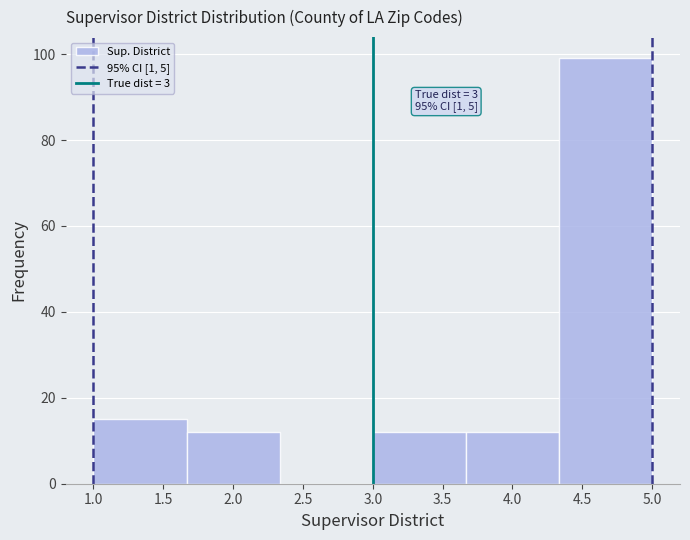

Which range on the x-axis has the tallest bar?

4.35 to 5.00